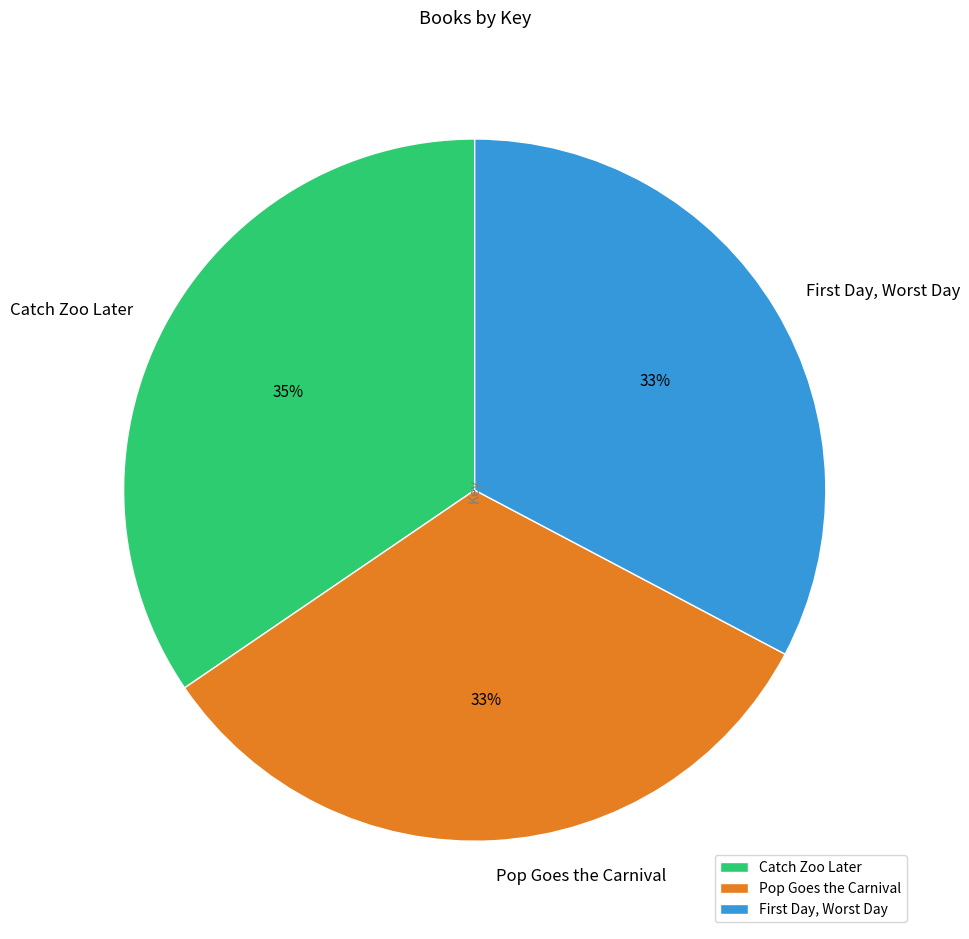

True or false: Catch Zoo Later accounts for 26% of the total.

False